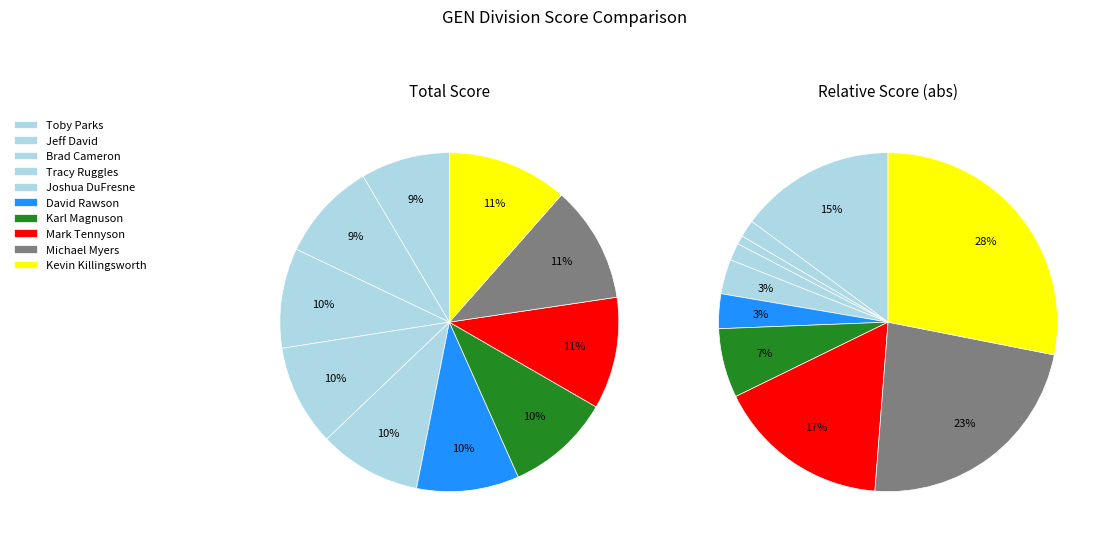

What is the total percentage of Joshua DuFresne and Michael Myers?

20.9%